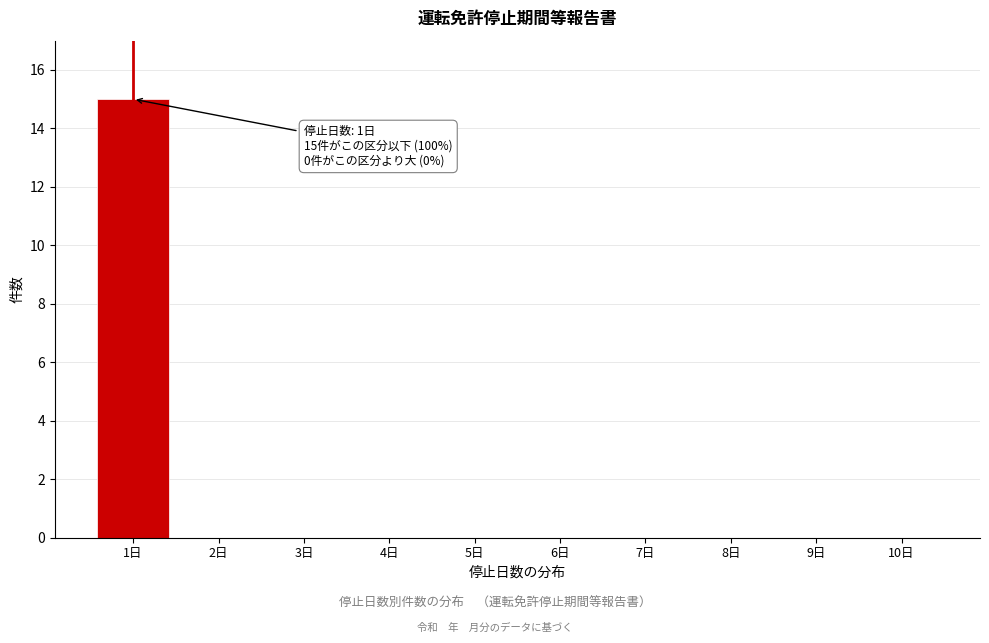

Reading left to right, extract all data points from this chart.

1日=15	2日=0	3日=0	4日=0	5日=0	6日=0	7日=0	8日=0	9日=0	10日=0